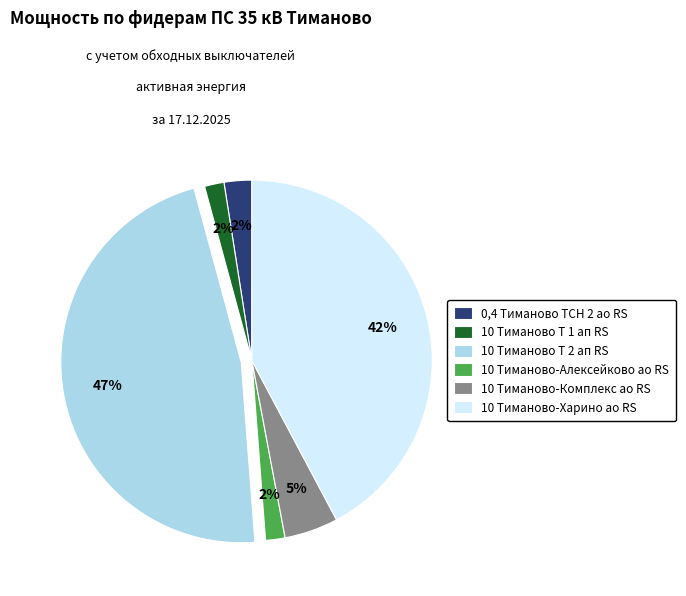

To the nearest percent, what is the difference between the largest and smallest slice percentages?

45%